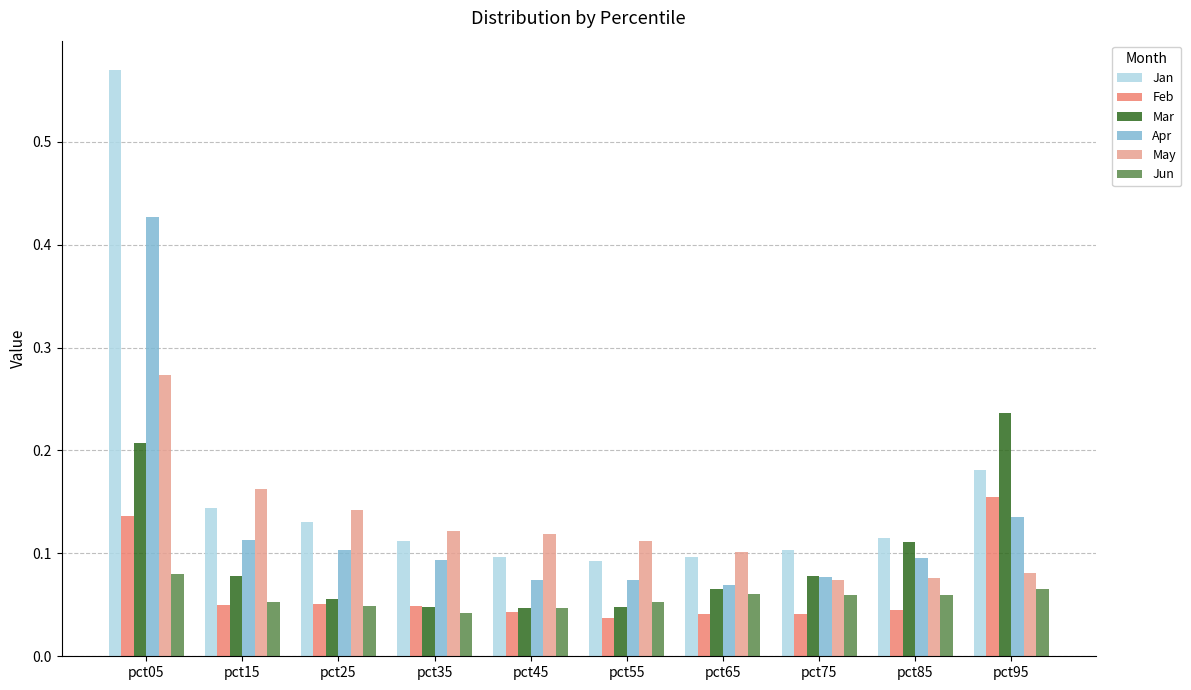

True or false: Jun has a value of 0.1 at pct95.

True